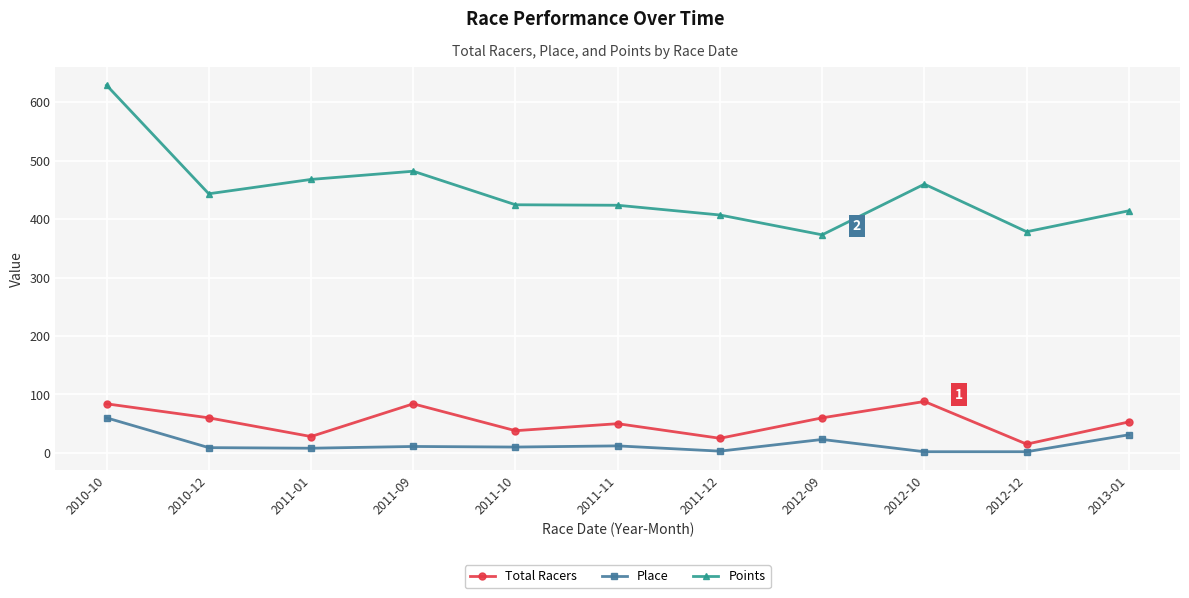

In Points, how many points are higher than both neighbors (excluding endpoints)?

2